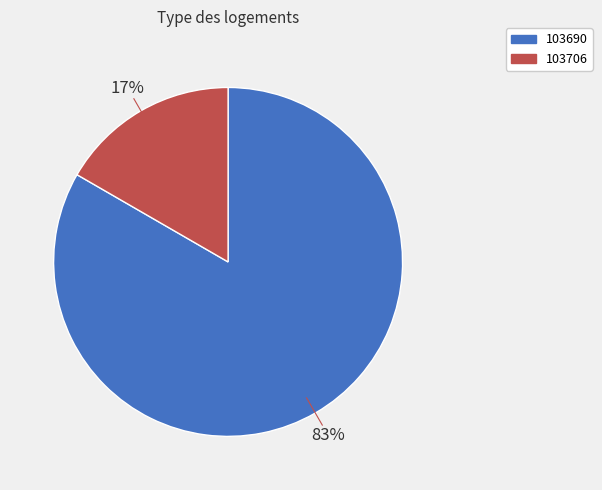

Is there a majority slice in this chart?

Yes